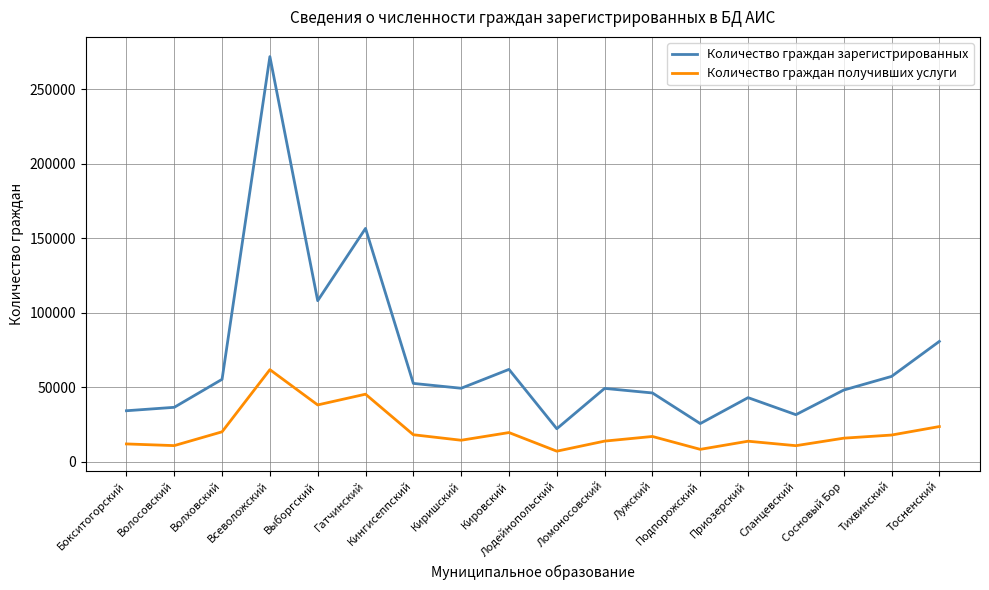

Does the chart have visible grid lines?

Yes